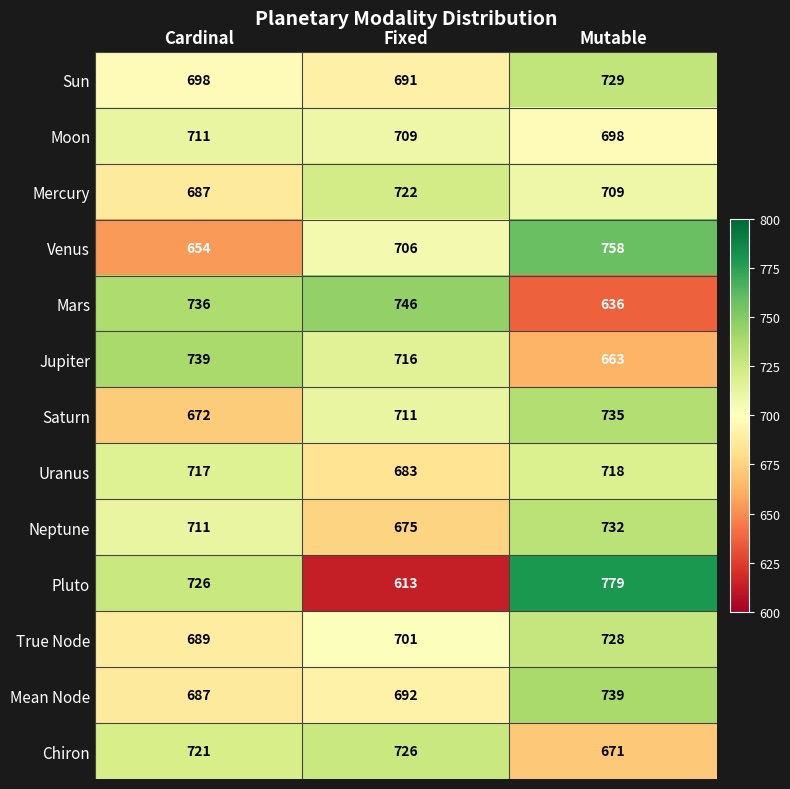

What is the spread (max minus min) of values at Mutable?

143